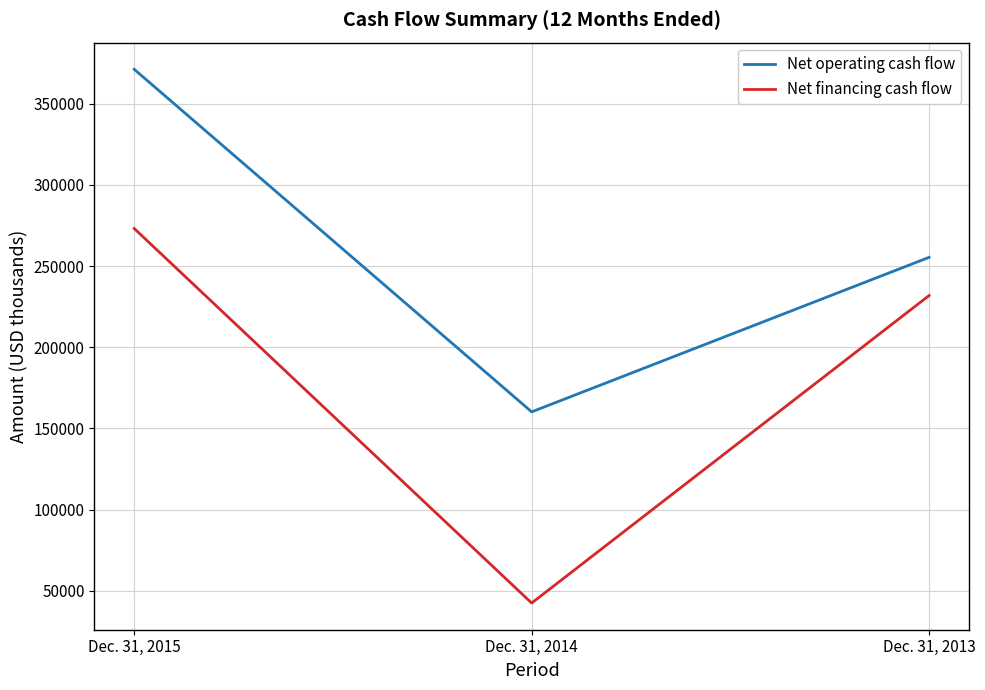

What is the average value of the Net financing cash flow series?

182469